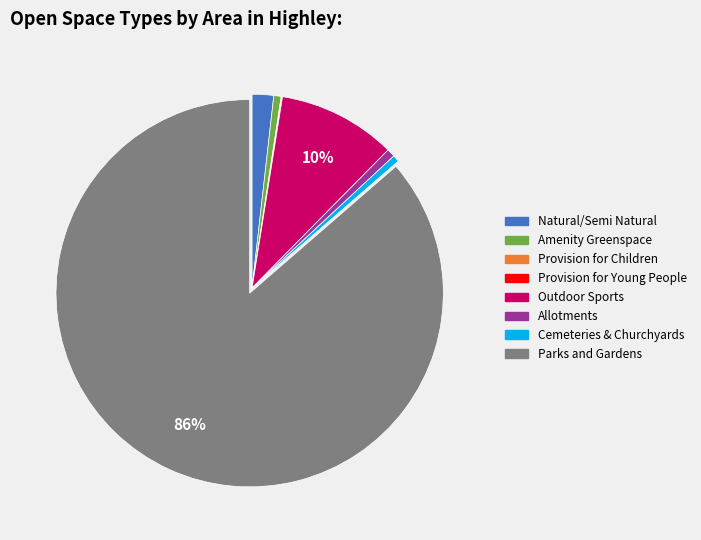

Is there any slice that represents more than half of the pie?

Yes